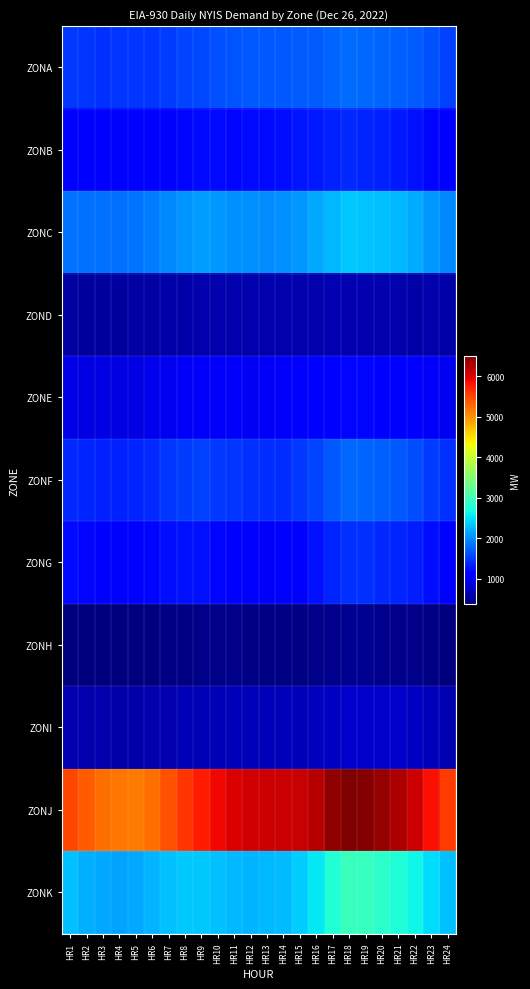

How many data points does each series have?

24